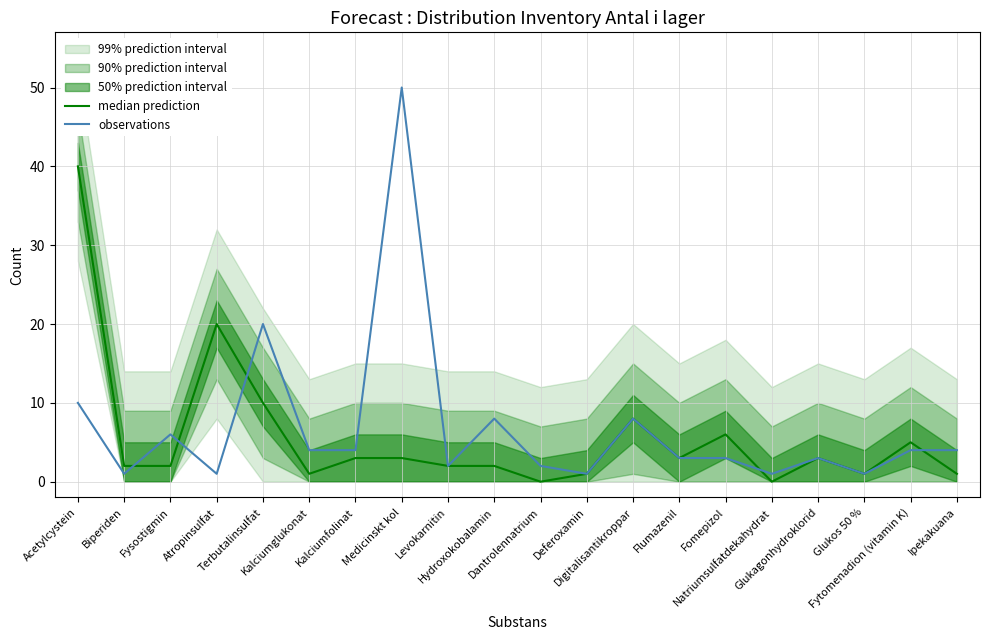

True or false: median prediction has a value of 1 at Medicinskt kol.

False